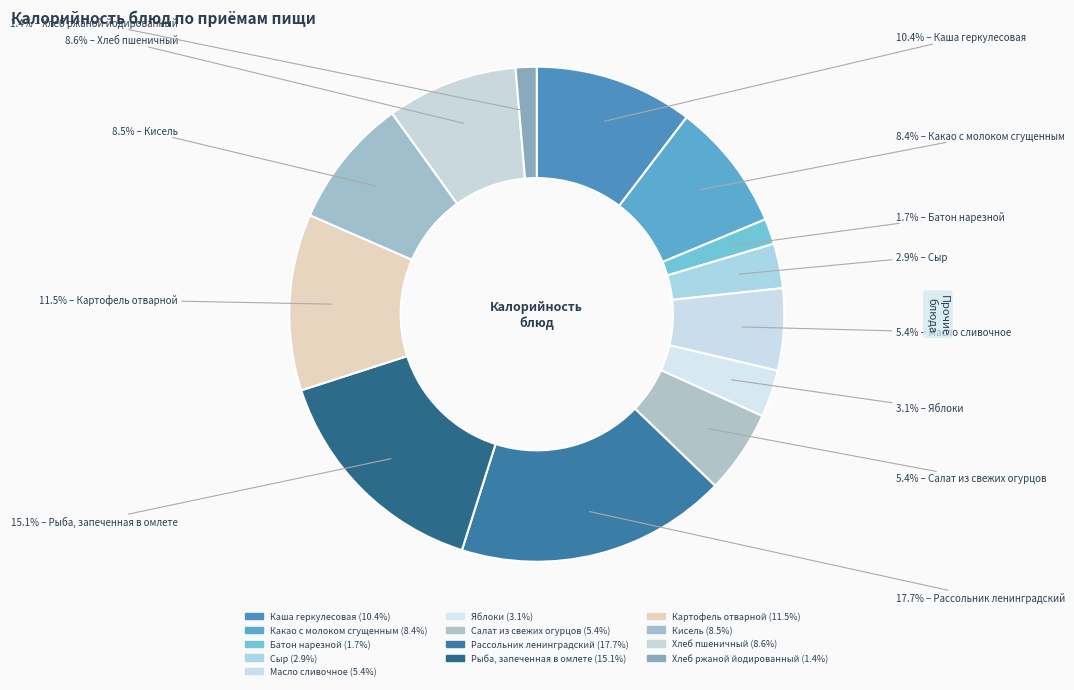

How many segments does this pie chart have?

13